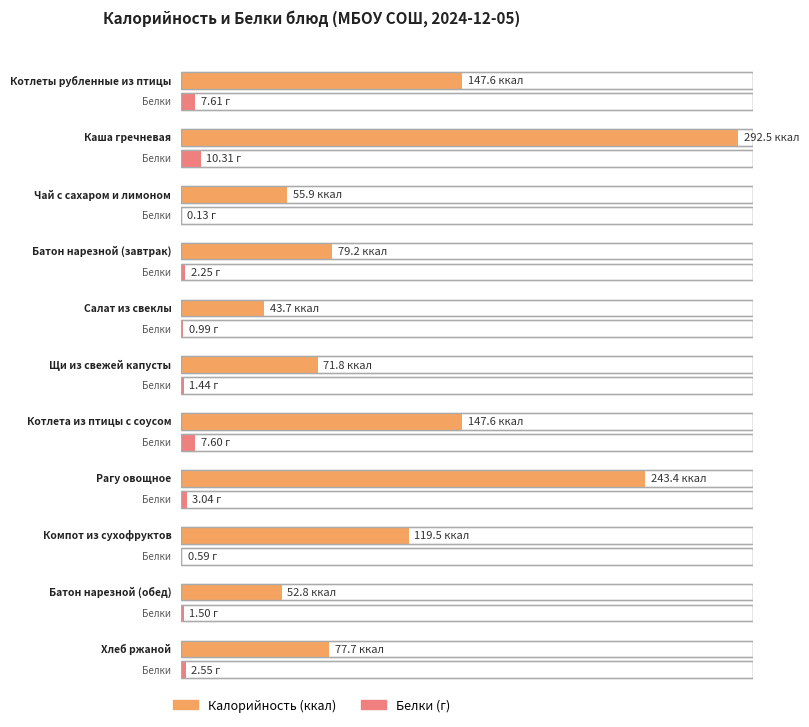

The value of Белки at Рагу овощное is 3.0. True or false?

True